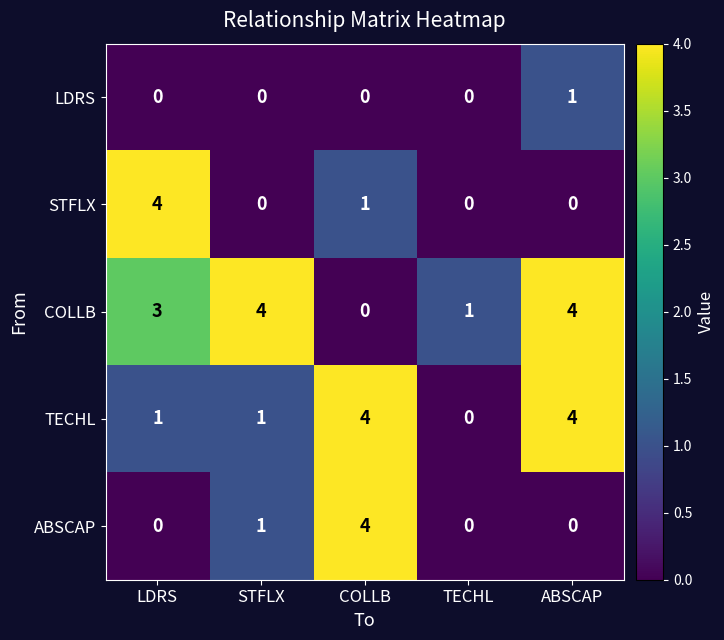

Where is LDRS nearest to the value 0?

LDRS